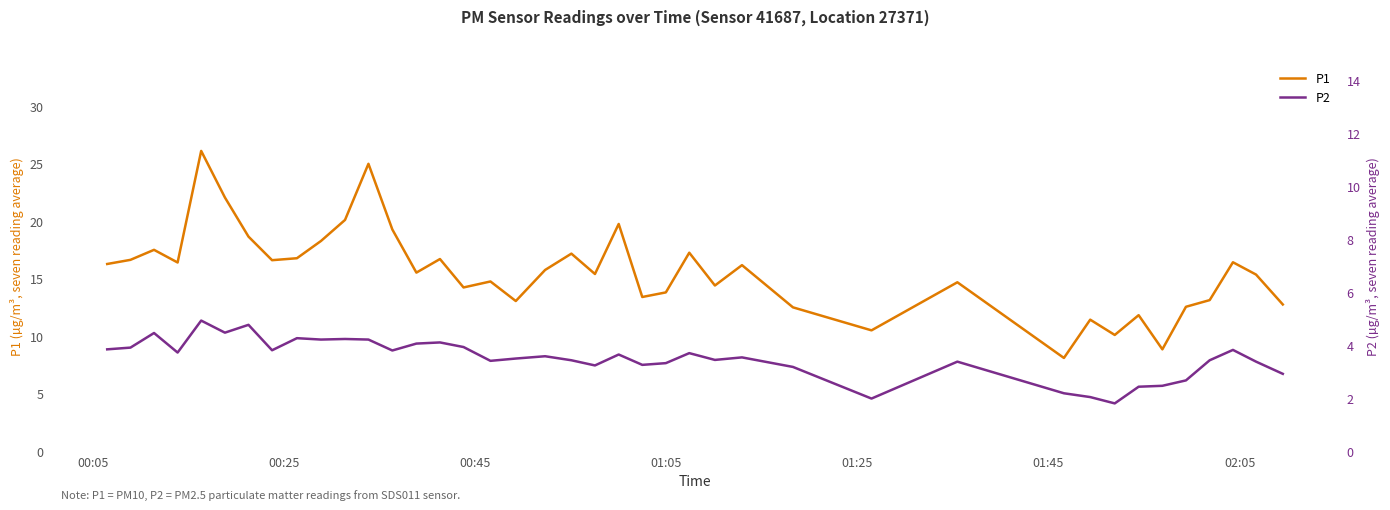

How many interior local peaks does the P2 series have?

12